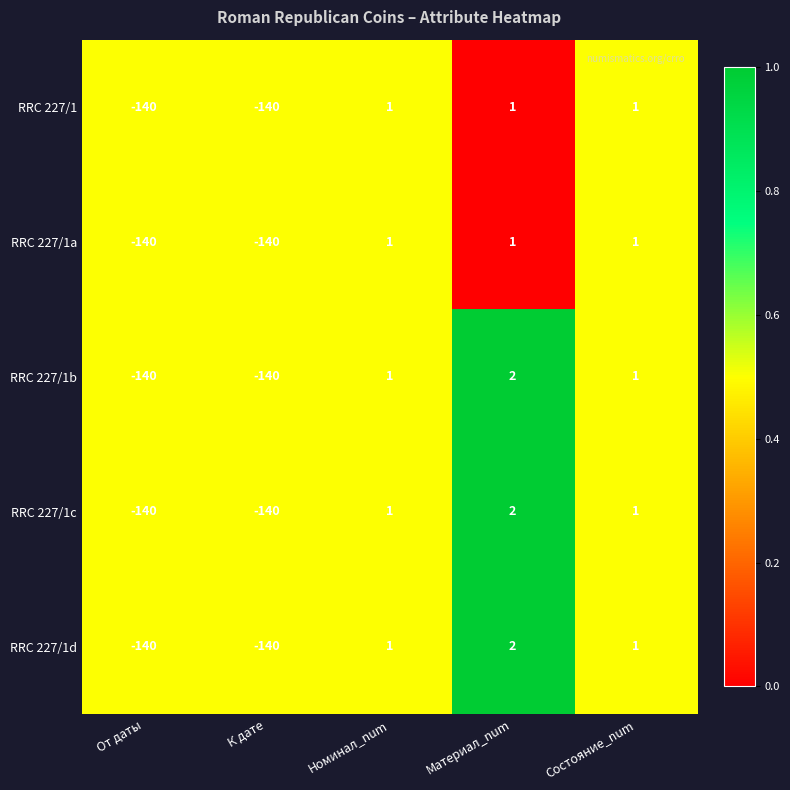

How many RRC 227/1a values are between -140 and 1?

5